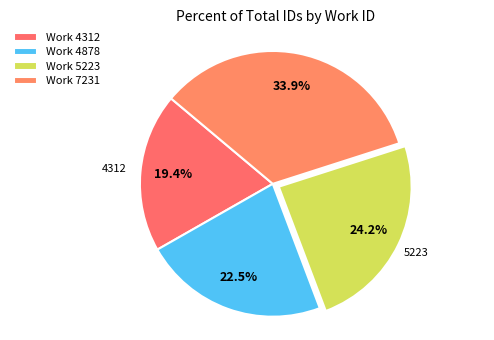

What is the smallest slice in the pie chart?

4312